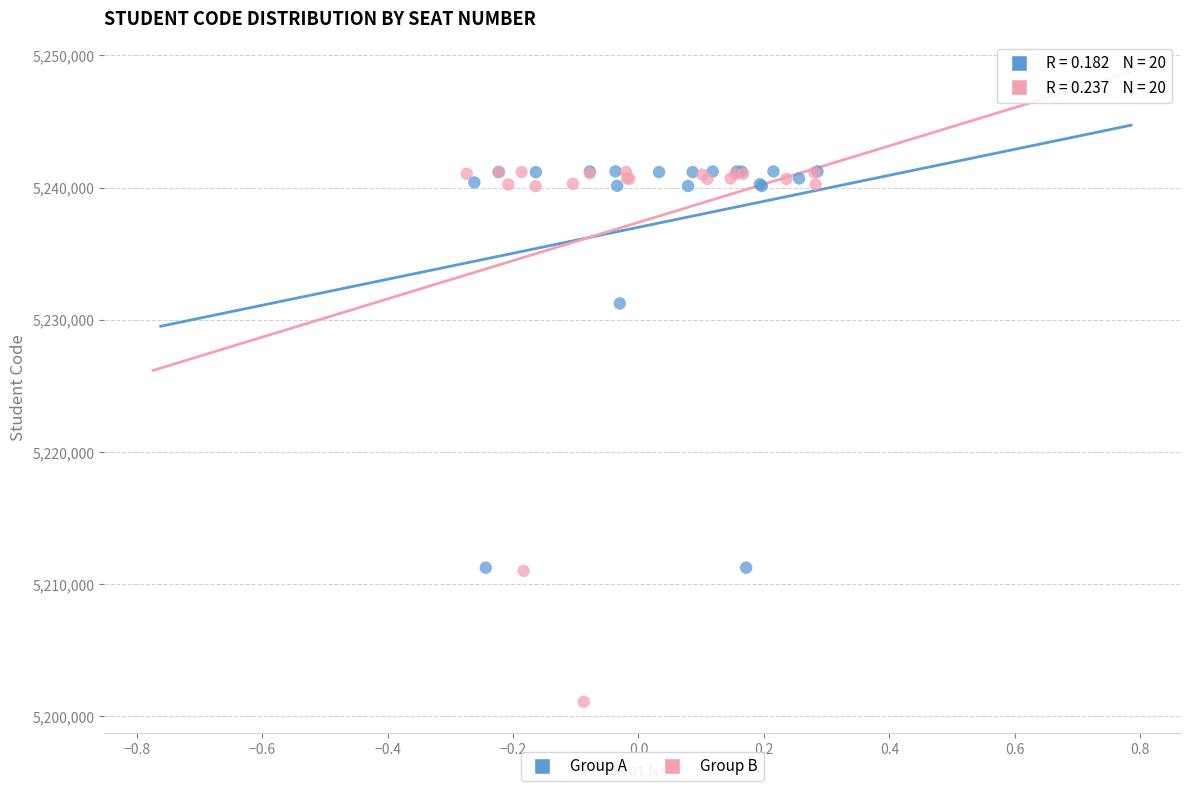

Which series contains the lowest Y value?

Group B